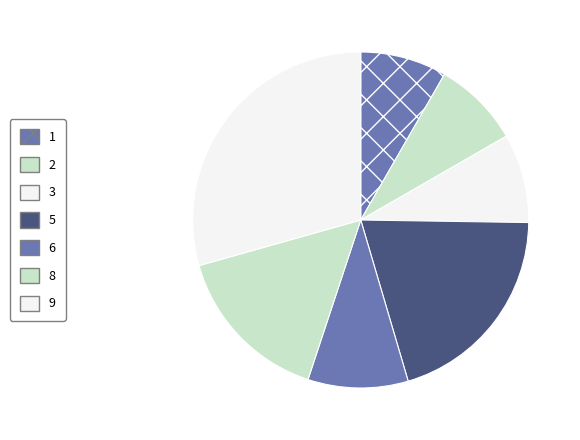

How many slices are in this pie chart?

7